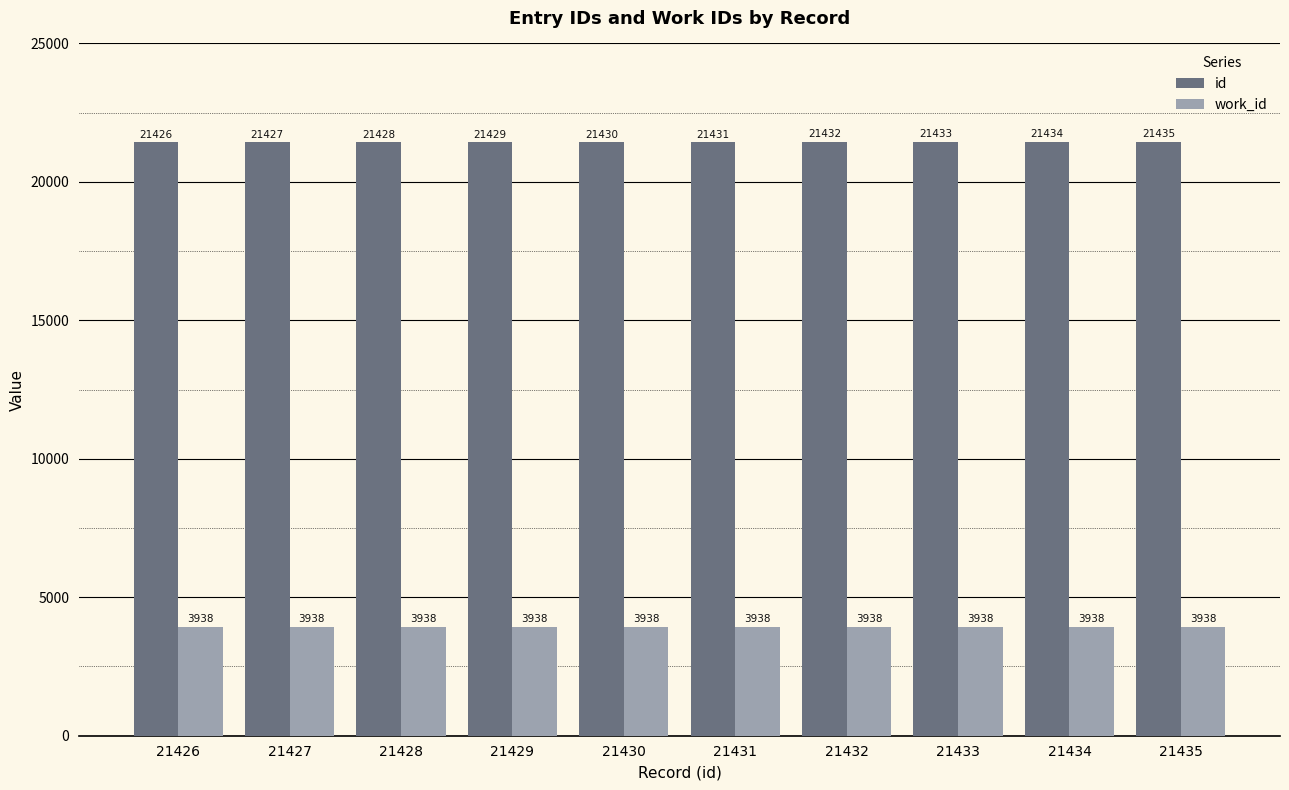

How many categories are shown in the chart?

10